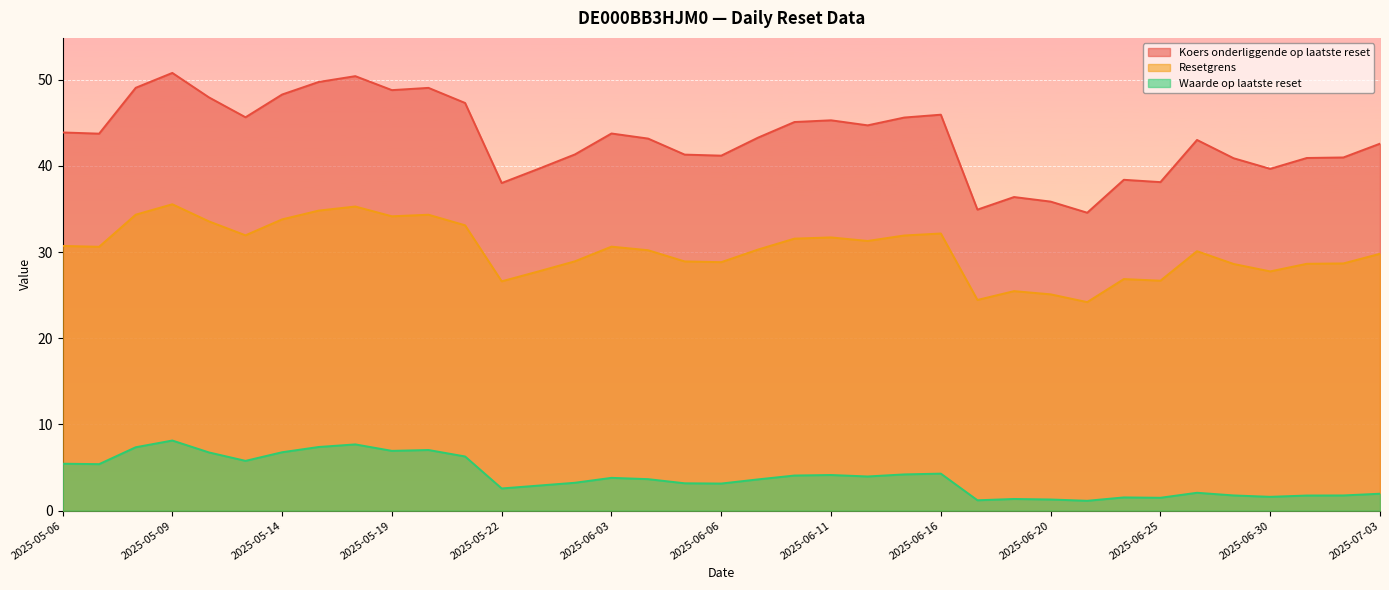

Which has a higher value, 2025-06-10 or 2025-05-13?

2025-05-13